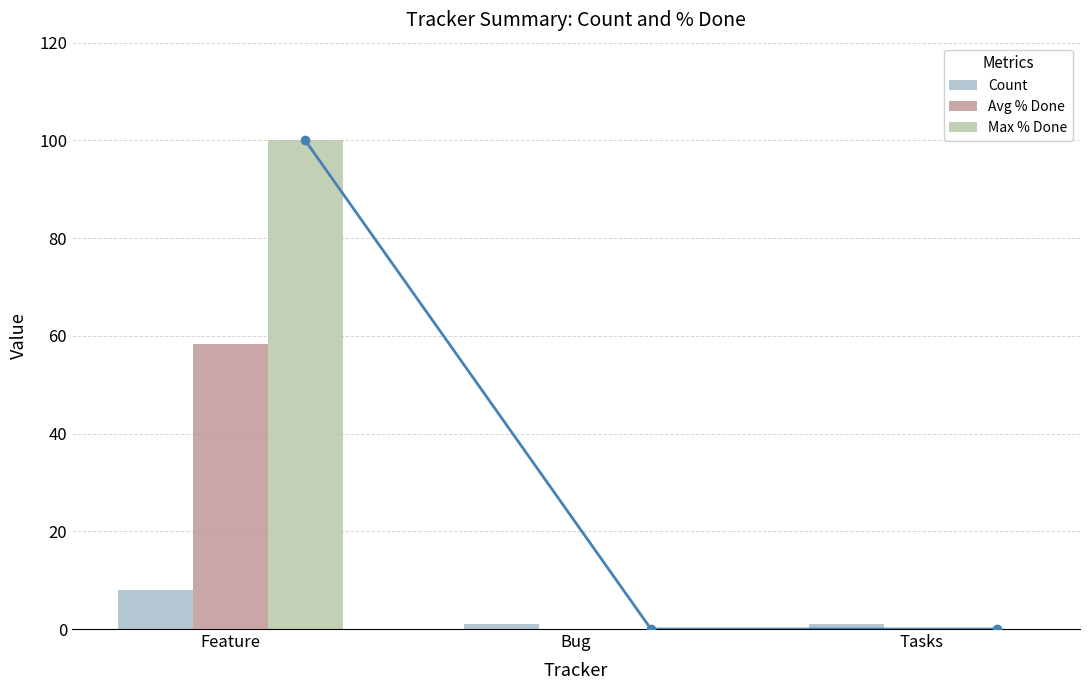

What is the label of the 3rd bar from the right?

Feature